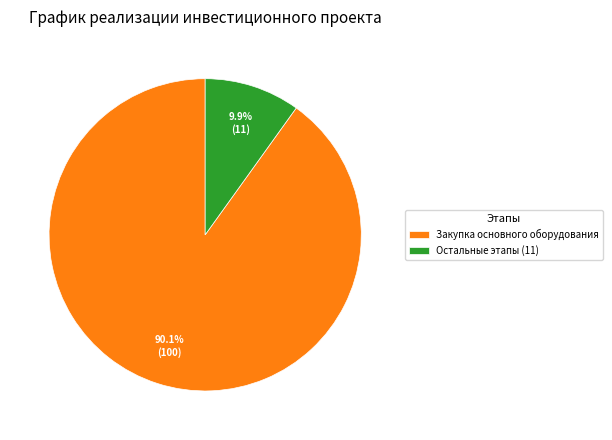

What is the smallest slice in the pie chart?

Остальные этапы (11)